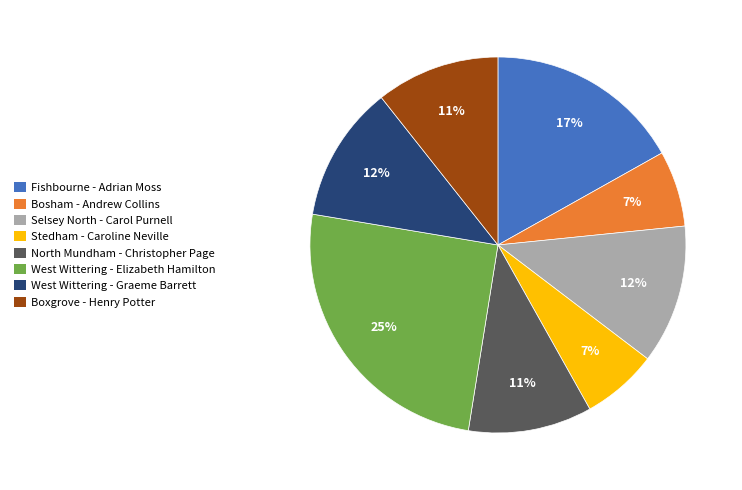

Do West Wittering - Elizabeth Hamilton and Stedham - Caroline Neville together represent more than half of the pie?

No